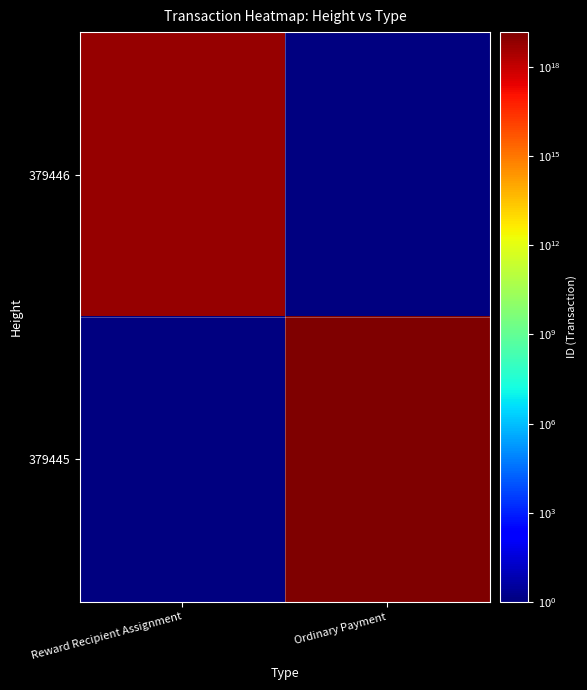

Reading left to right, list all the values displayed in this chart.

379446: Reward Recipient Assignment=5661277440466642944	Ordinary Payment=0
379445: Reward Recipient Assignment=0	Ordinary Payment=14965143174055526400